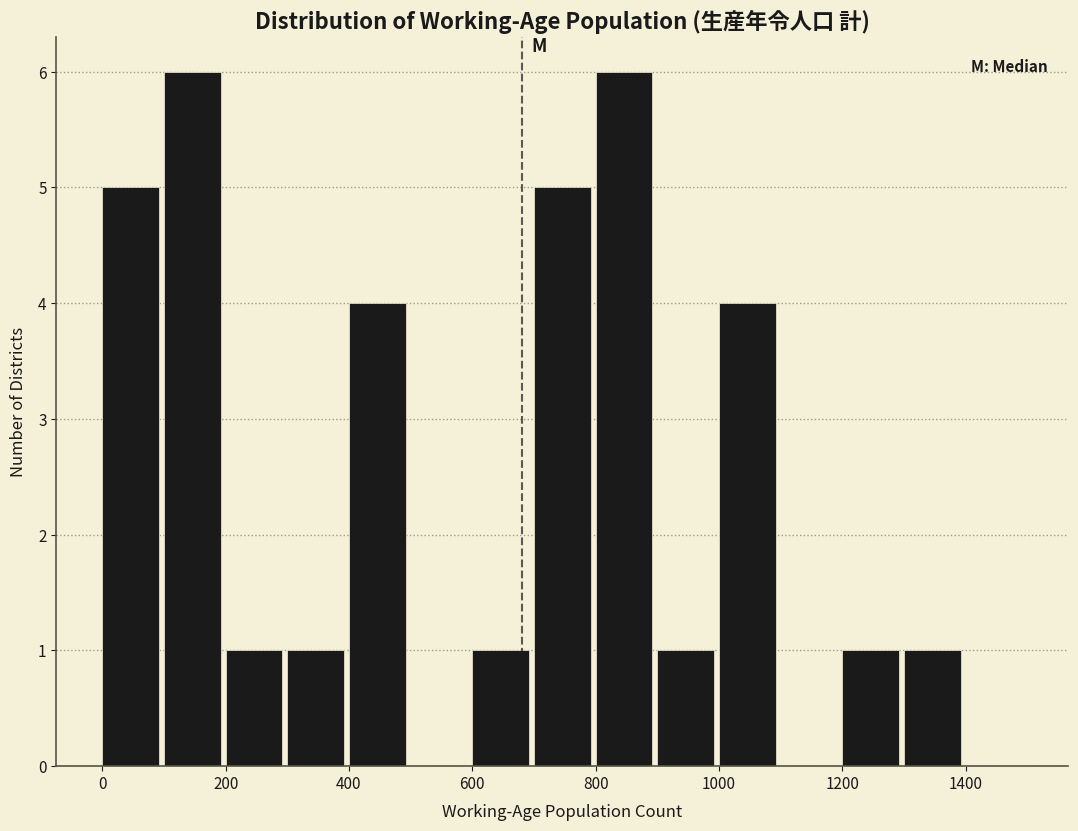

Reading left to right, transcribe this chart: for each bar, give the range it covers on the x-axis and its height. The values are not printed on the chart, so give them approximately, as read against the axis.

0 to 100: 5
100 to 200: 6
200 to 300: 1
300 to 400: 1
400 to 500: 4
500 to 600: 0
600 to 700: 1
700 to 800: 5
800 to 900: 6
900 to 1000: 1
1000 to 1100: 4
1100 to 1200: 0
1200 to 1300: 1
1300 to 1400: 1
1400 to 1500: 0